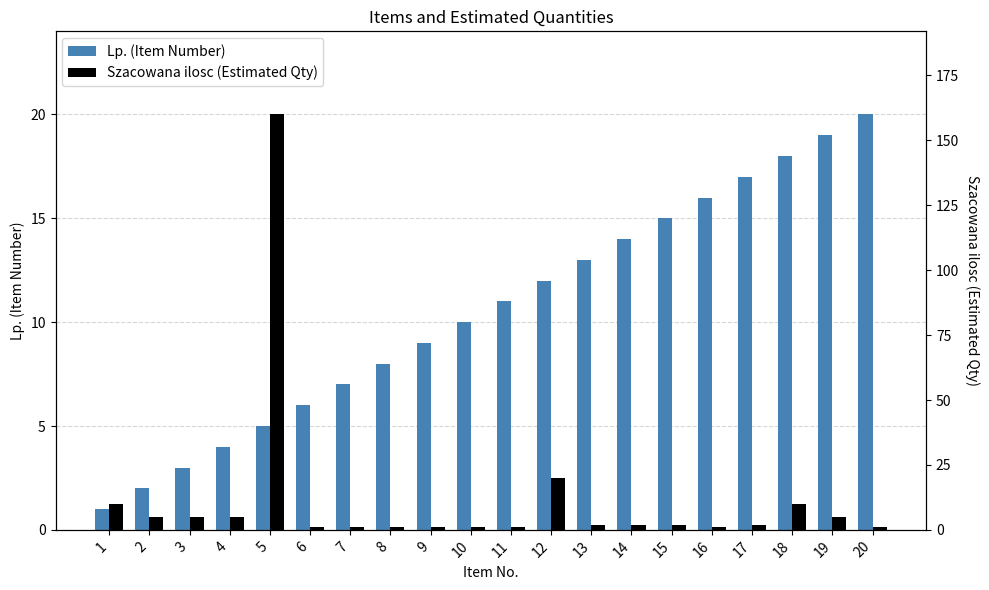

What is the difference between the highest and lowest values at 16?

15